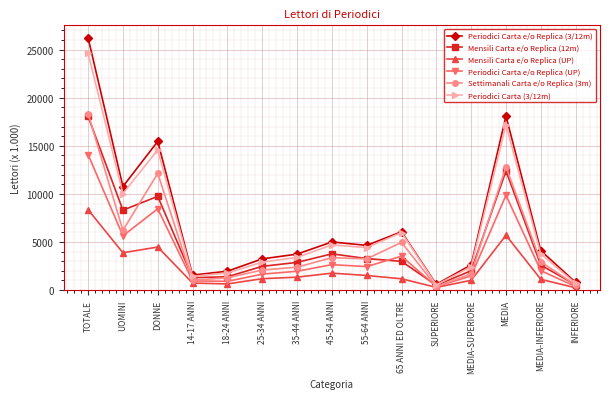

What is the difference between the highest and lowest values at 25-34 ANNI?

2060